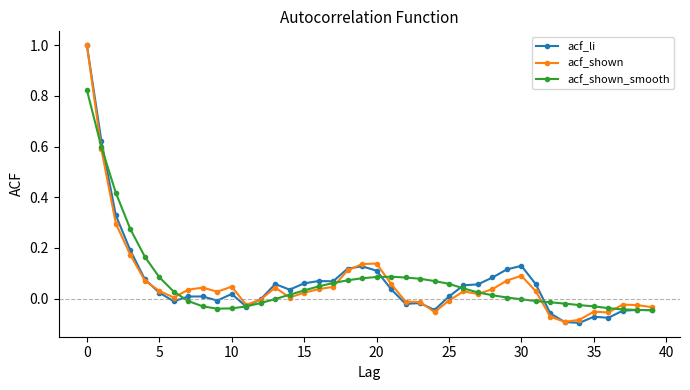

True or false: acf_shown has more than 2 interior local peaks.

True